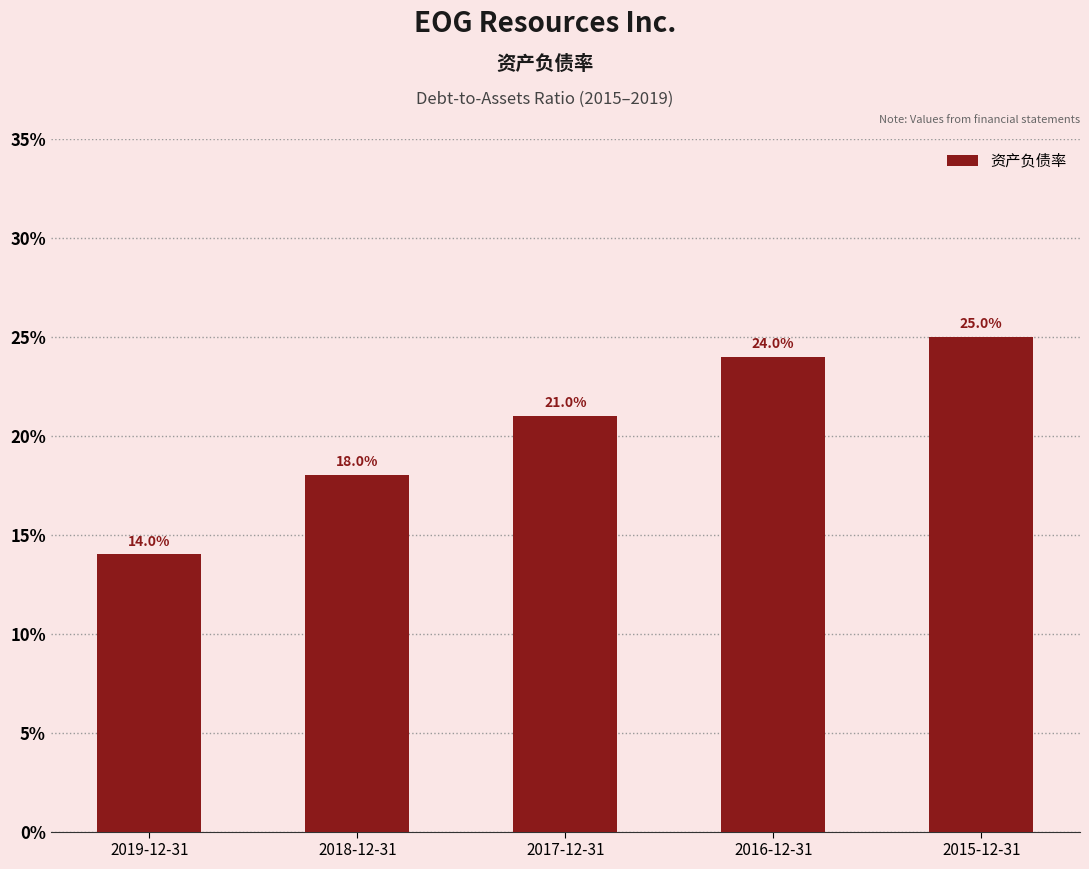

Are the bars horizontal?

No